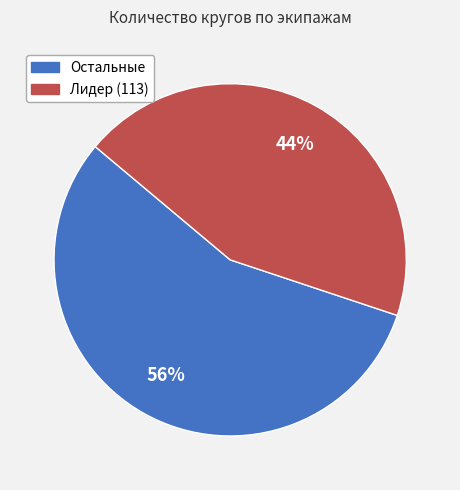

To the nearest percent, what is the average slice percentage?

50%